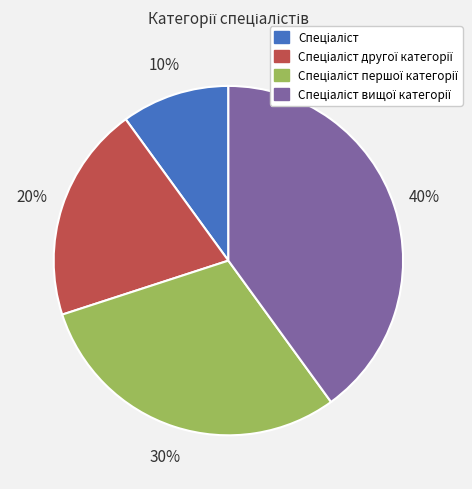

To the nearest percent, what is the average slice percentage?

25%